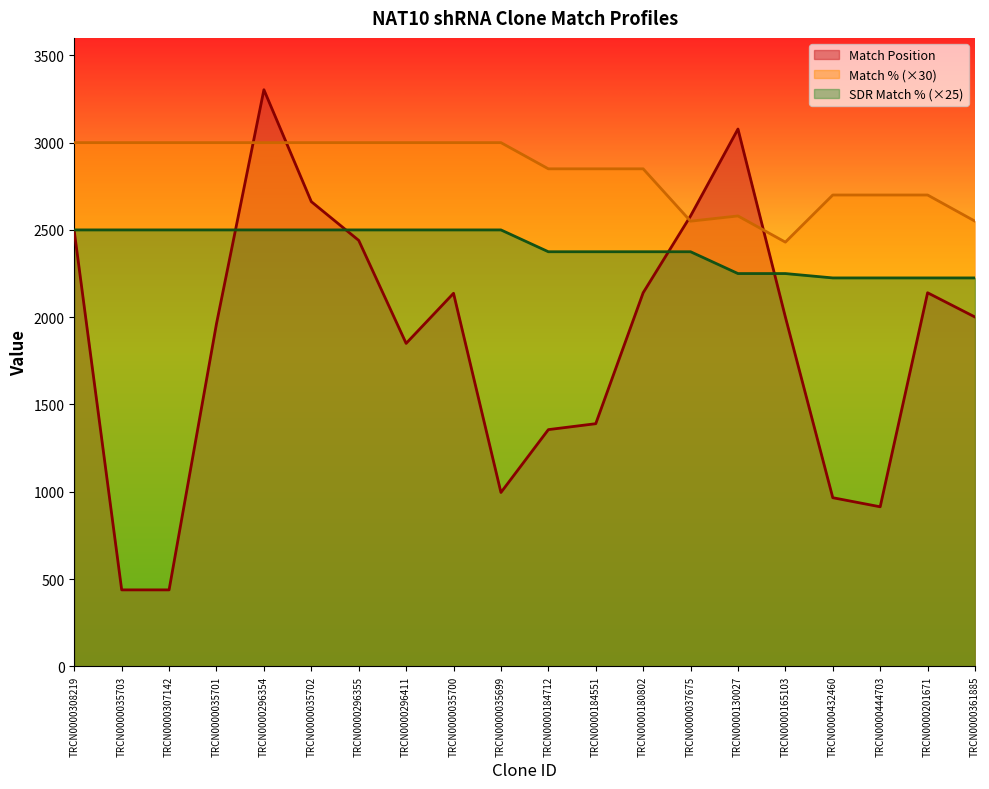

What is the minimum value shown in the chart?

438